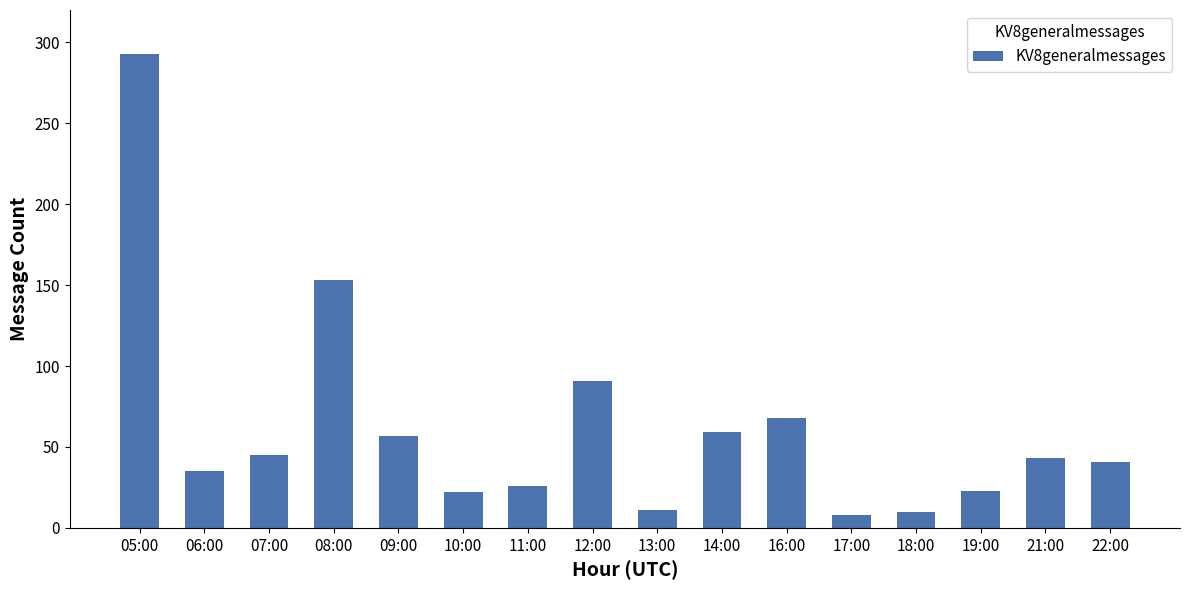

What is the ratio of the value at 19:00 to the value at 07:00?

0.5